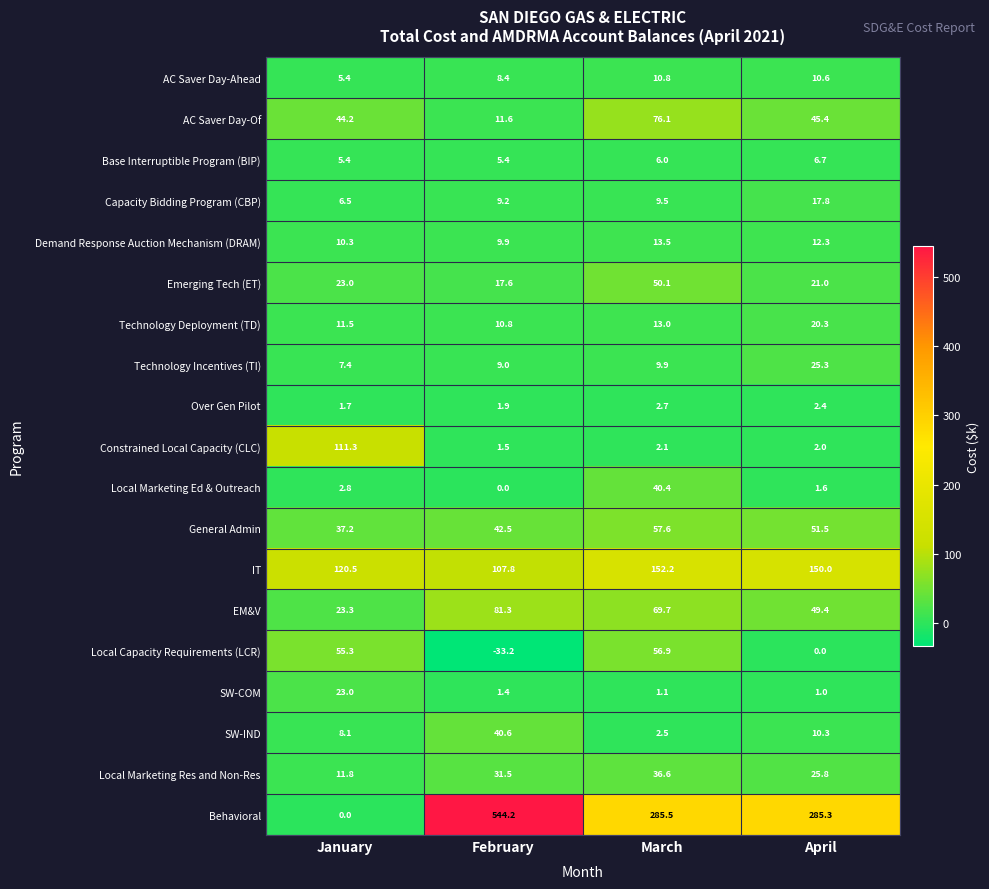

At which label is Behavioral closest to 272?

April